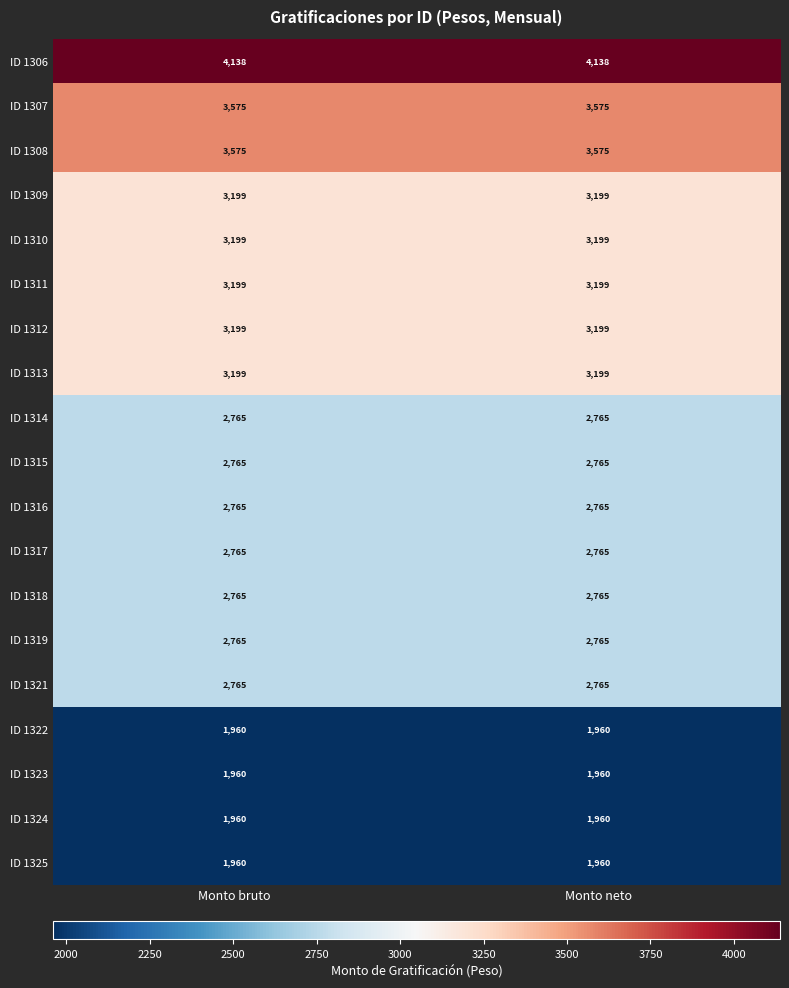

What is the total value across all series at Monto bruto?

54478